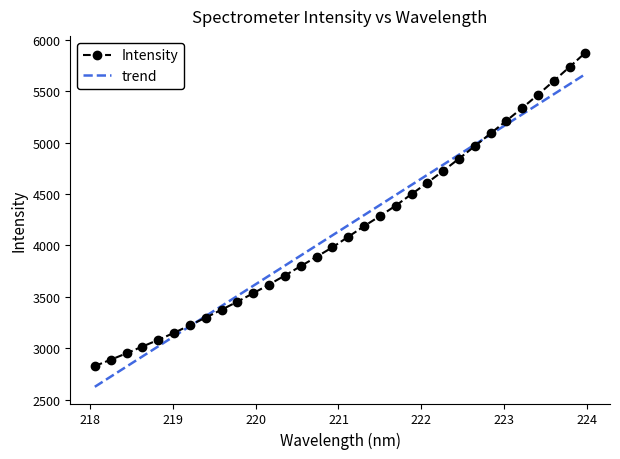

Rank the series by their maximum value, from lowest to highest.

trend, Intensity